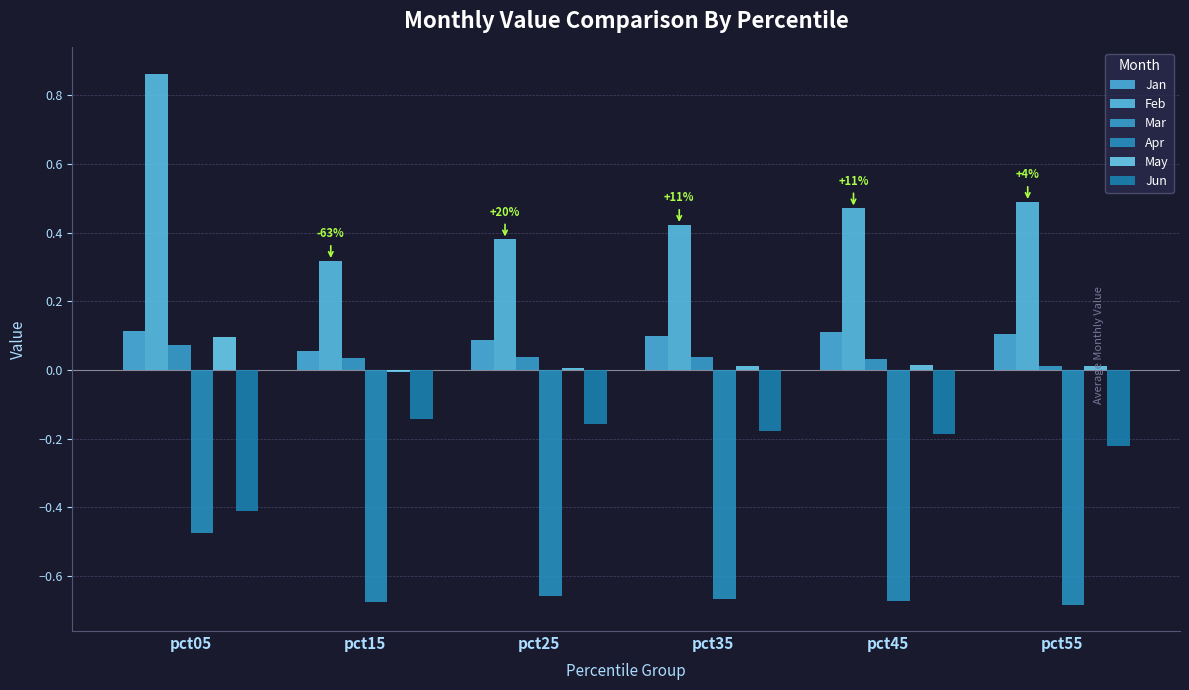

What is the difference between the second highest and minimum values in the Feb series?

0.2